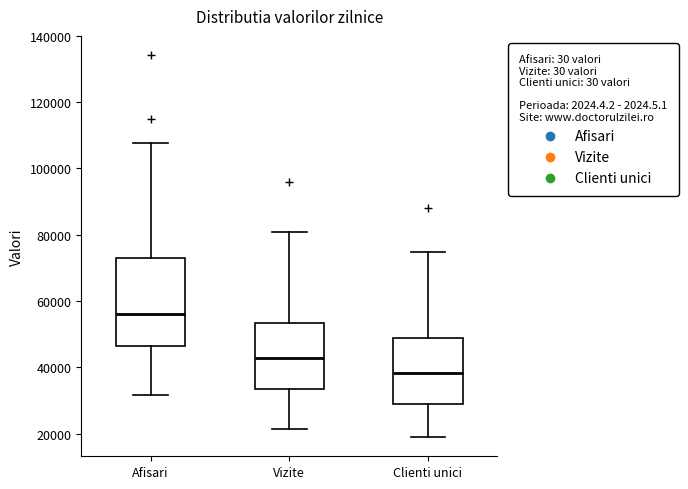

Reading left to right, transcribe this box plot: for each box, give where its median line is, the range the box spans, and where its two whiskers end, as read against the y-axis. The values are not printed on the chart, so give them approximately, as read against the axis.

Afisari: median 56000, box 46000 to 72000, whiskers 32000 to 108000
Vizite: median 42000, box 34000 to 54000, whiskers 22000 to 80000
Clienti unici: median 38000, box 30000 to 48000, whiskers 18000 to 74000